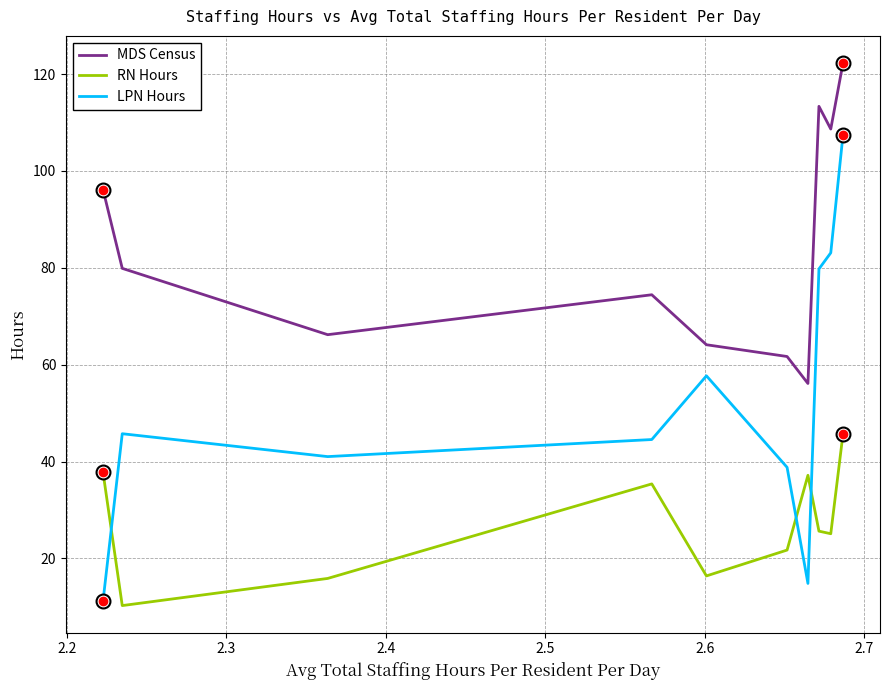

What is the maximum value shown in the chart?

122.3